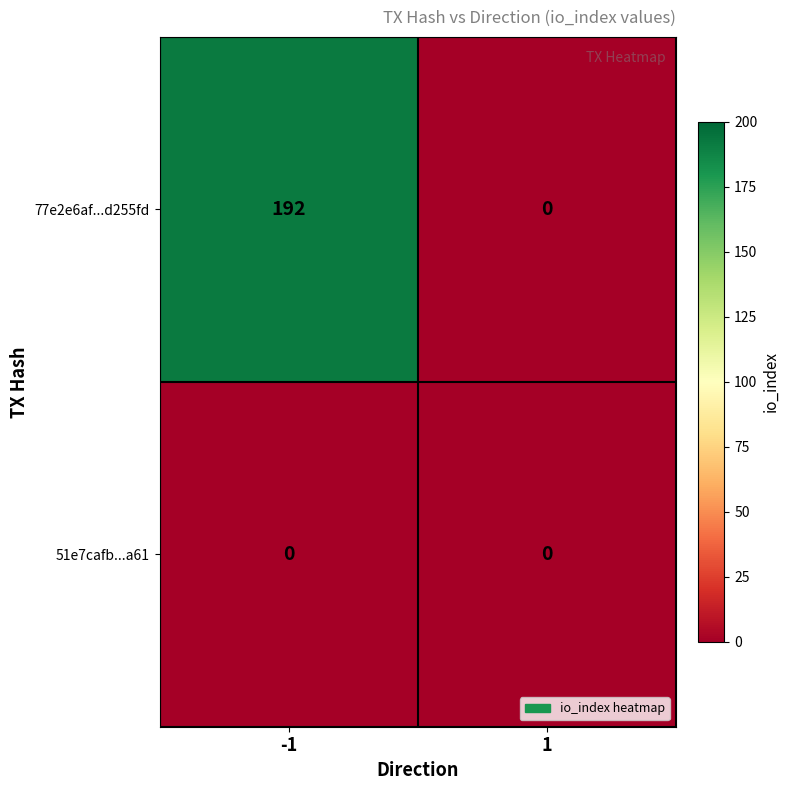

Is it true that 51e7cafb...a61 equals 0 at -1?

True